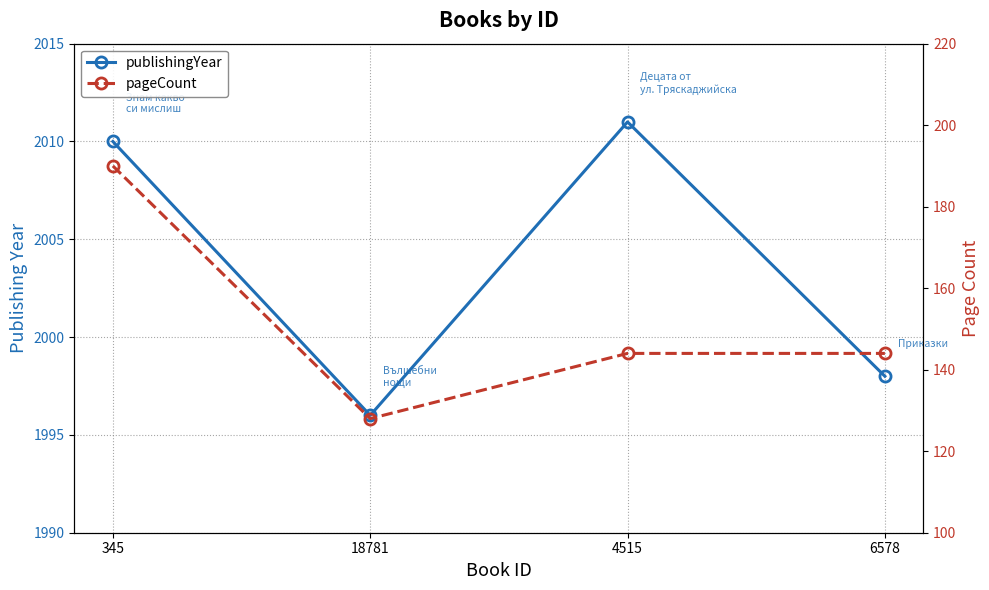

True or false: pageCount has more than 2 interior local peaks.

False